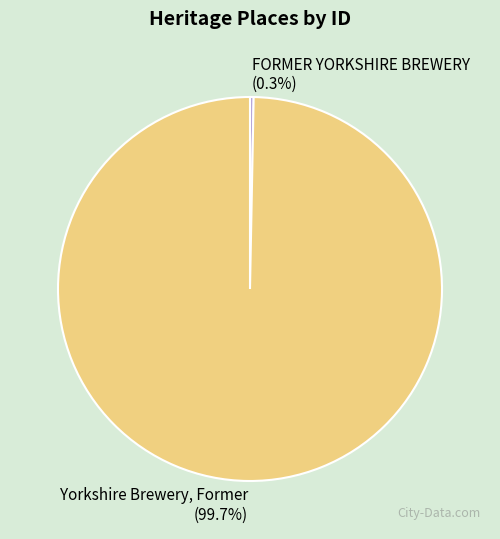

Count the number of slices in the pie.

2